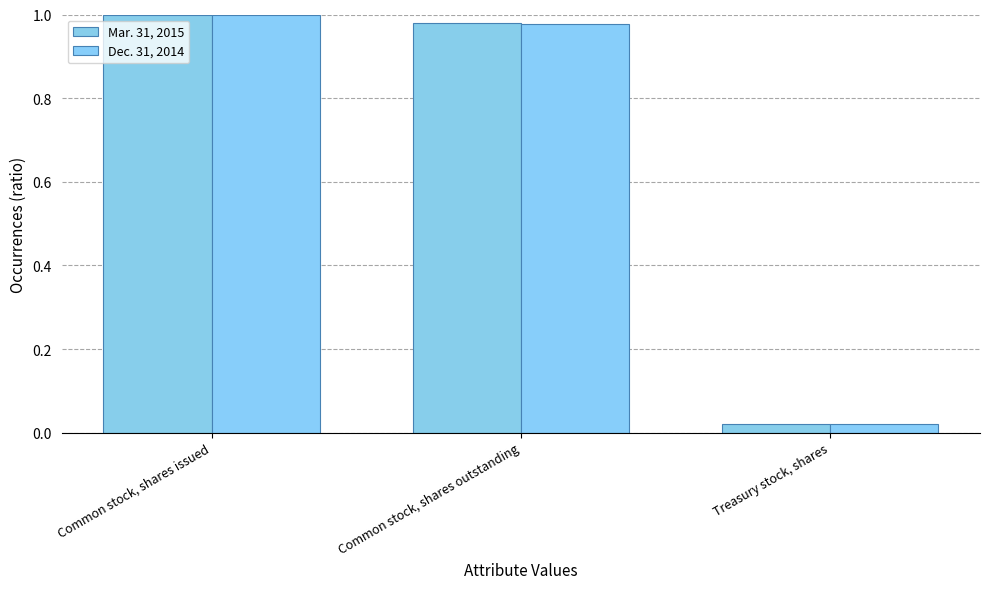

What are all the series names shown in the legend?

Mar. 31, 2015, Dec. 31, 2014